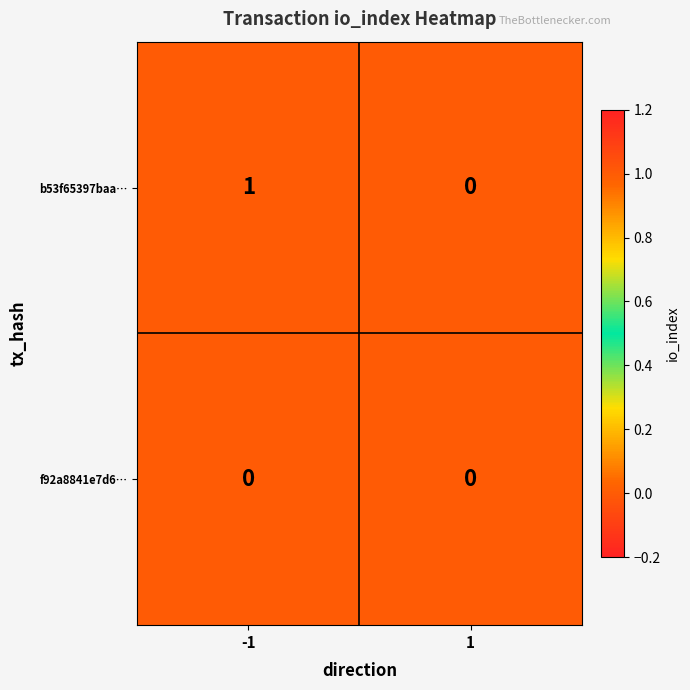

Reading left to right, extract all data points from this chart.

b53f65397baa…: 1	0
f92a8841e7d6…: 0	0